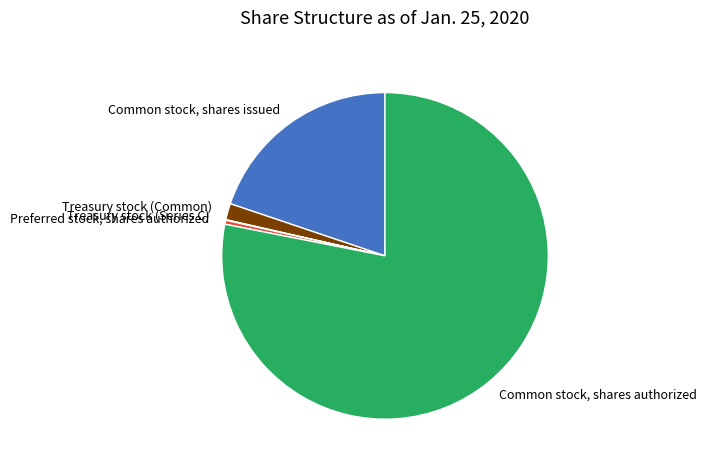

Which slice is the largest?

Common stock, shares authorized